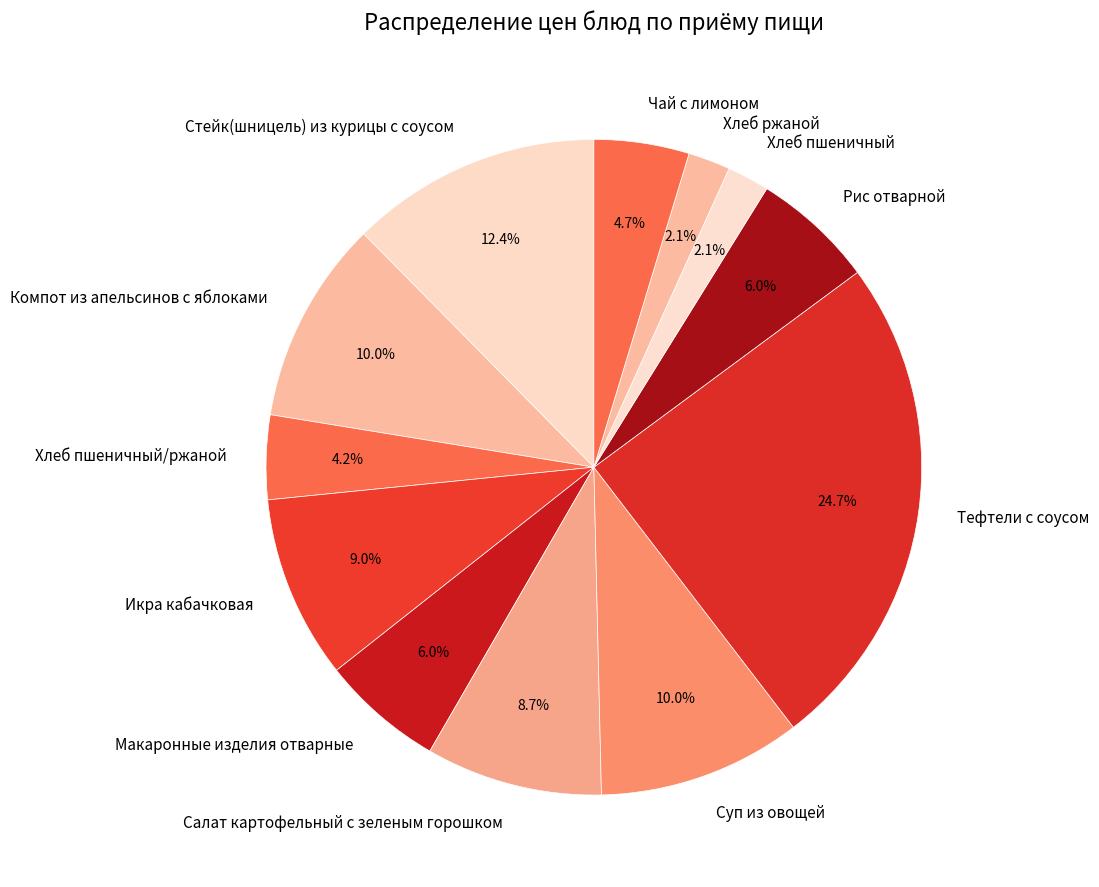

Is Хлеб ржаной the majority of the pie?

No